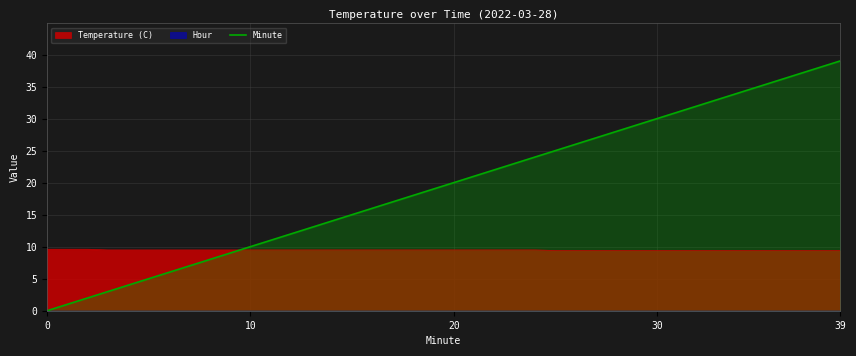

How many lines are shown in the chart?

1